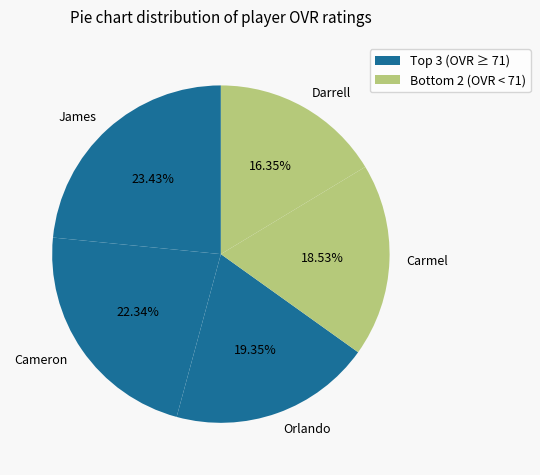

To the nearest percent, what percentage of the pie is Carmel?

19%